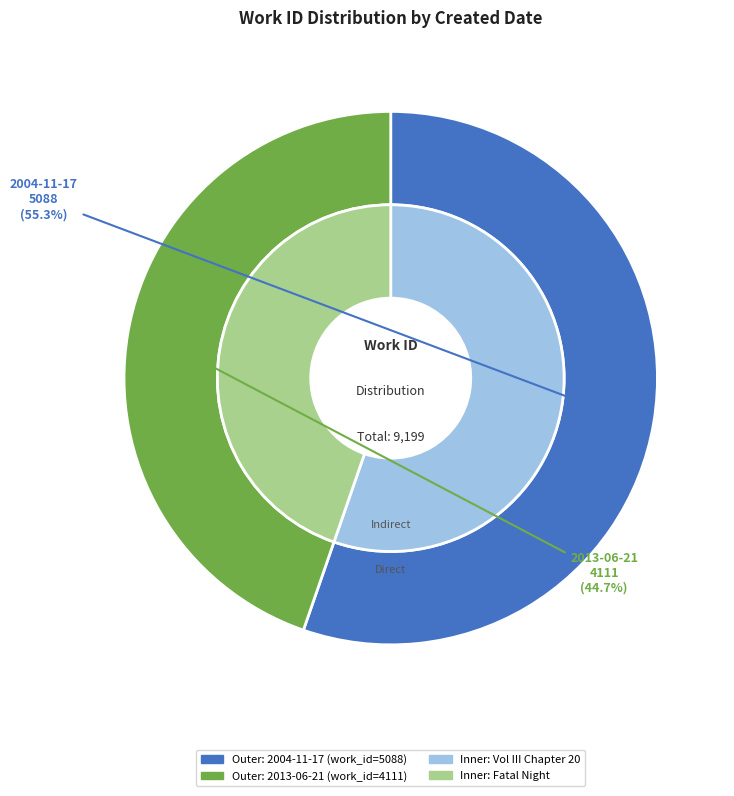

Which category has the biggest portion of the pie?

2004-11-17